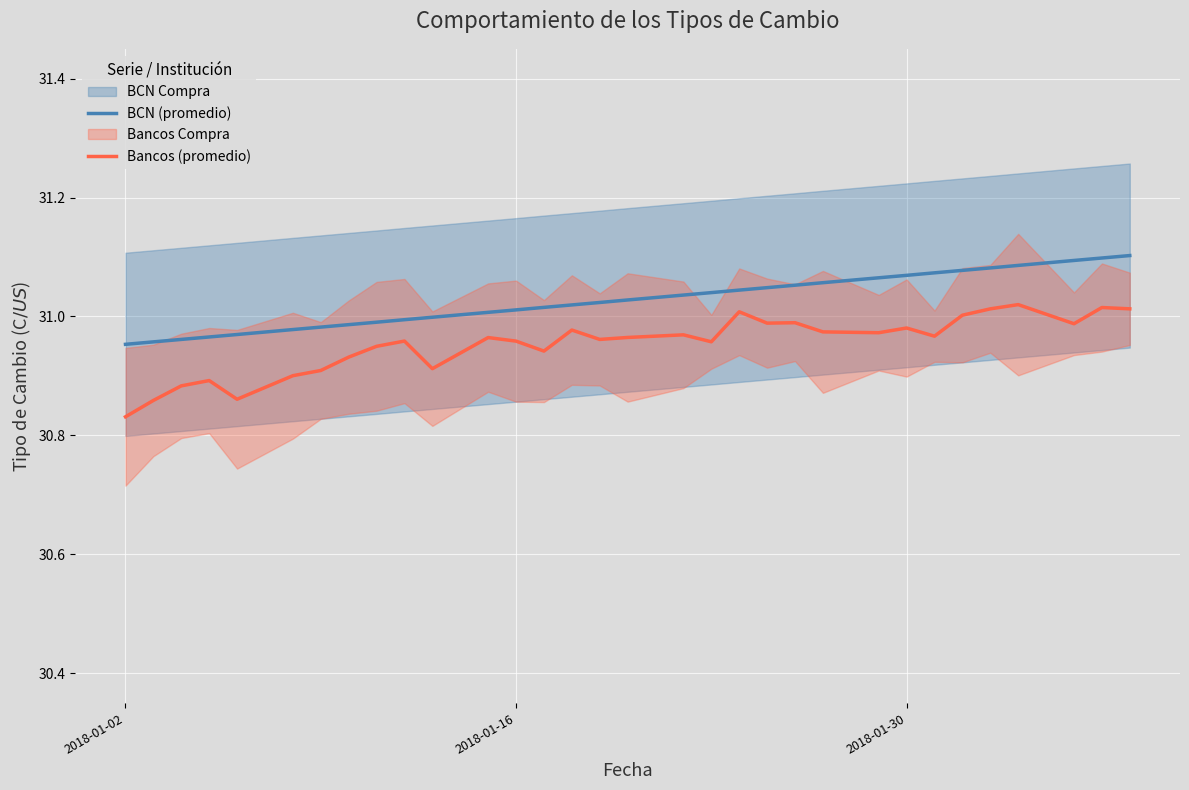

True or false: BCN (promedio) and Bancos (promedio) intersect in this chart.

False